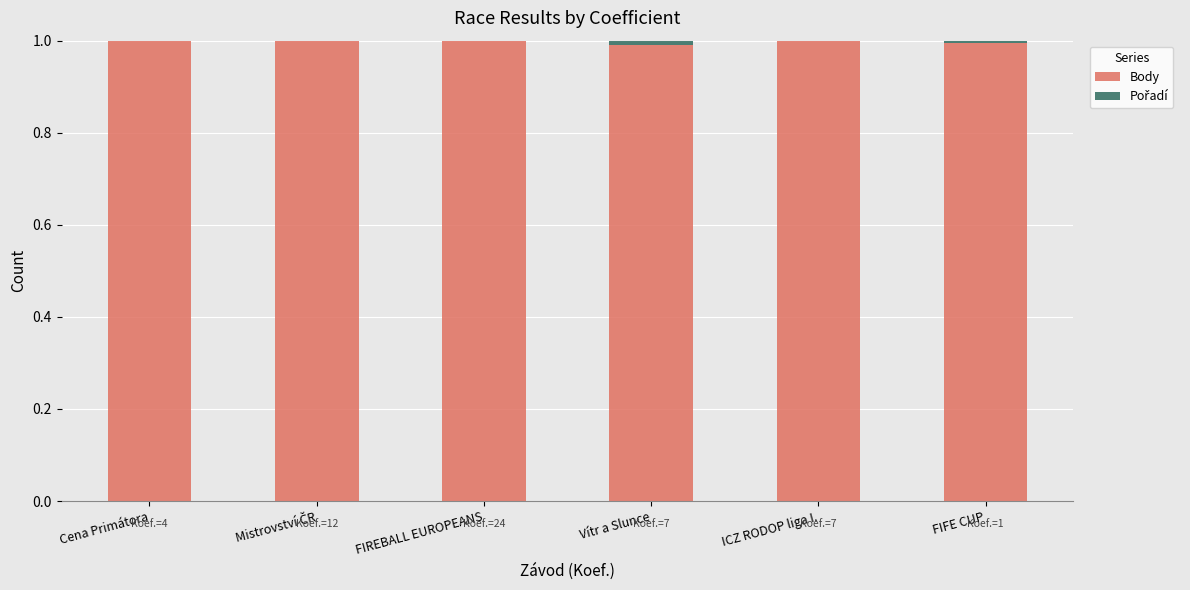

True or false: Body has a value of 1.0 at ICZ RODOP liga I..

True